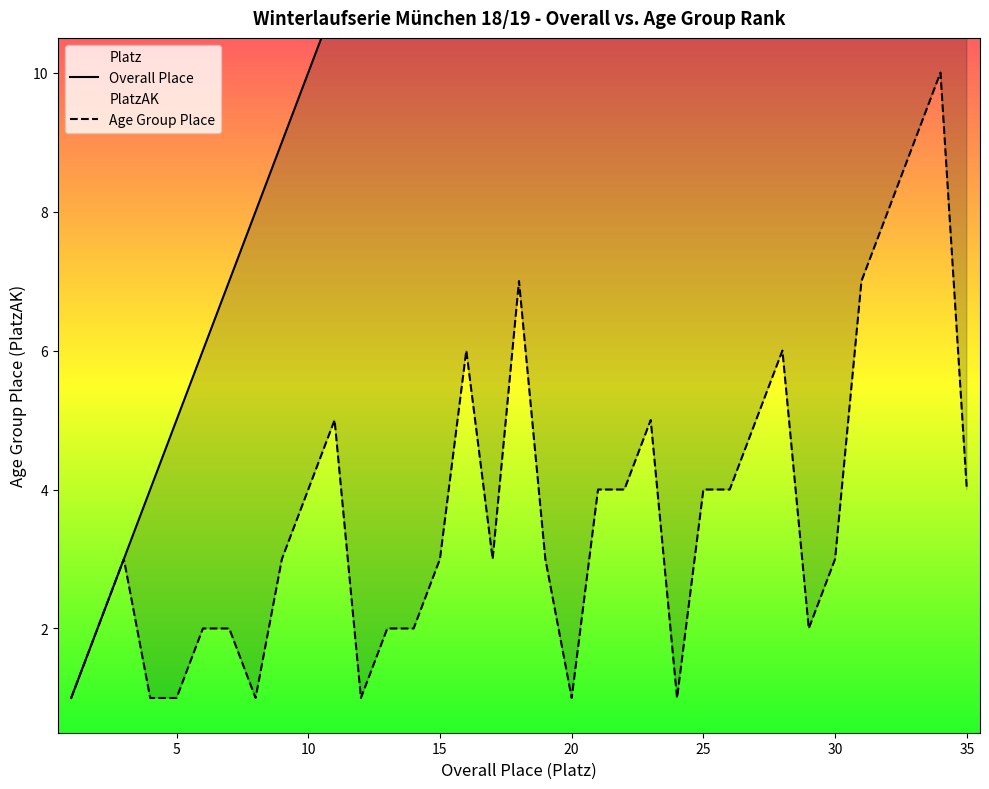

Reading right to left, list all the values displayed in this chart.

PlatzAK: 35=4	34=10	33=9	32=8	31=7	30=3	29=2	28=6	27=5	26=4	25=4	24=1	23=5	22=4	21=4	20=1	19=3	18=7	17=3	16=6	15=3	14=2	13=2	12=1	11=5	10=4	9=3	8=1	7=2	6=2	5=1	4=1	3=3	2=2	1=1
Platz: 35=35	34=34	33=33	32=32	31=31	30=30	29=29	28=28	27=27	26=26	25=25	24=24	23=23	22=22	21=21	20=20	19=19	18=18	17=17	16=16	15=15	14=14	13=13	12=12	11=11	10=10	9=9	8=8	7=7	6=6	5=5	4=4	3=3	2=2	1=1